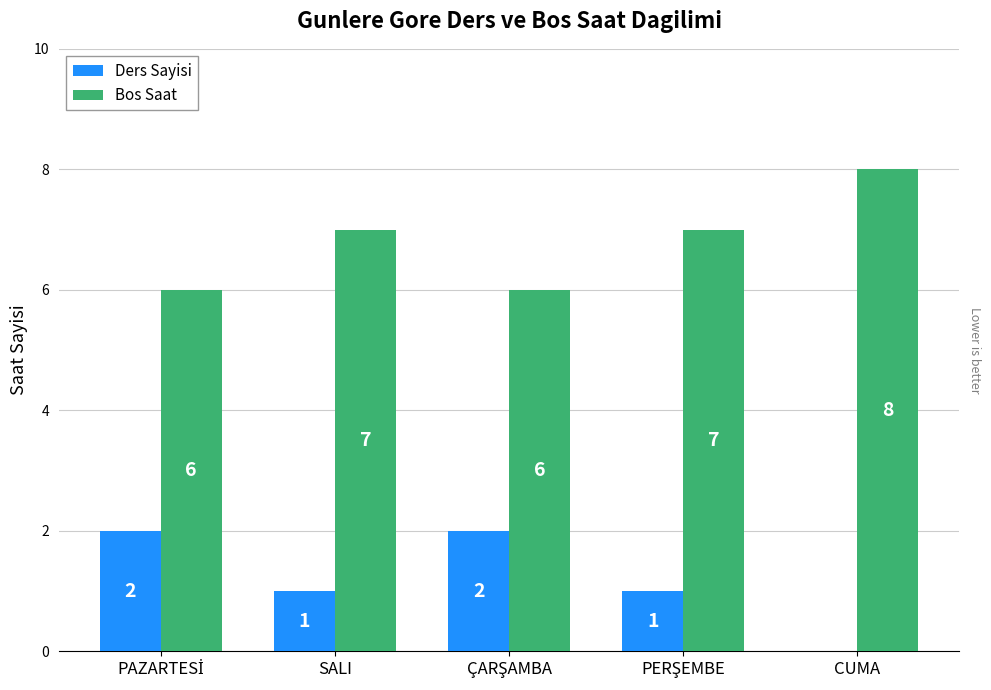

Reading right to left, what are all the values shown in this chart?

Ders Sayisi: 0	1	2	1	2
Bos Saat: 8	7	6	7	6